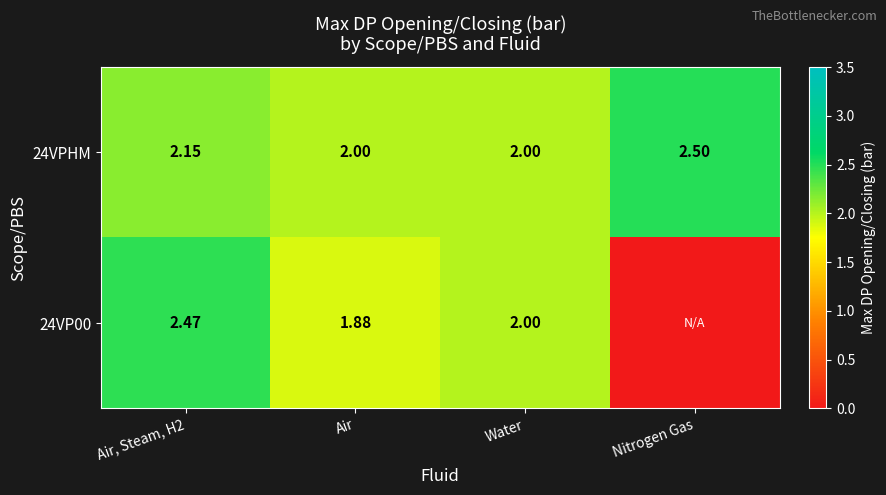

What is the difference between the maximum and minimum values in the 24VPHM series?

0.5